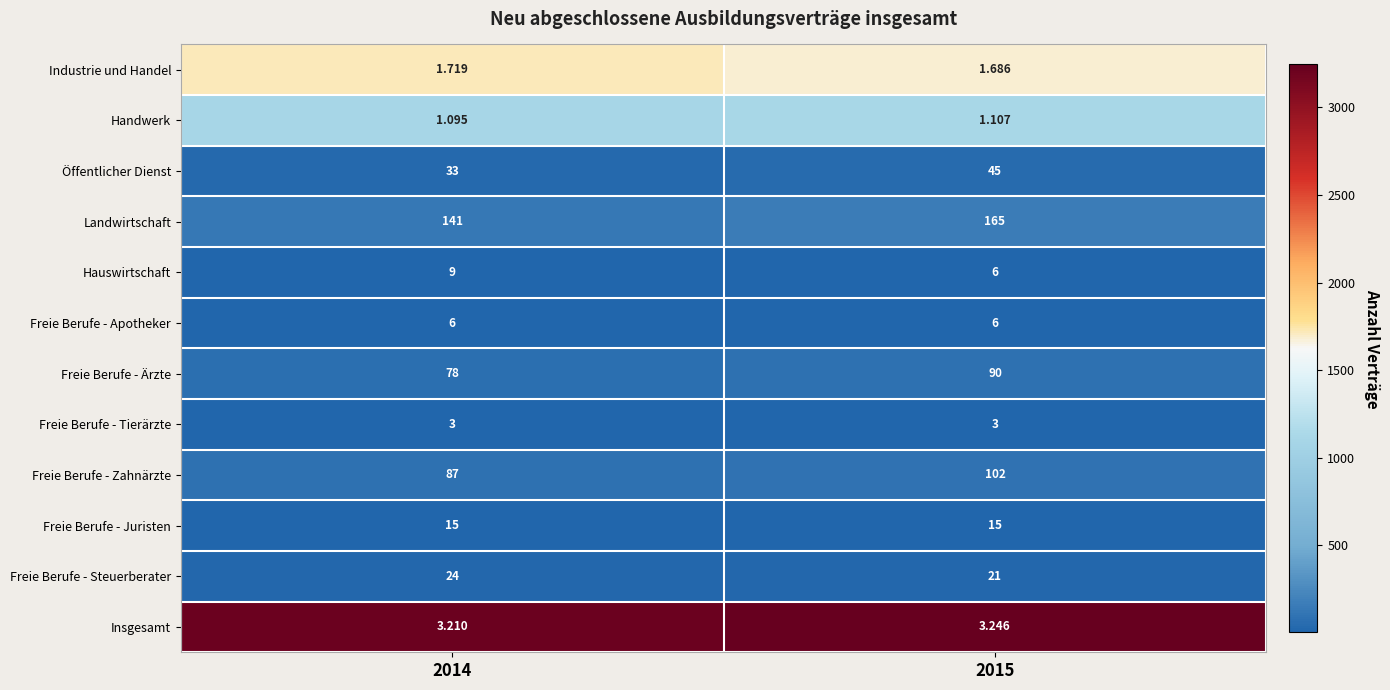

Rank the series by their maximum value, from highest to lowest.

Landwirtschaft, Freie Berufe - Zahnärzte, Freie Berufe - Ärzte, Öffentlicher Dienst, Freie Berufe - Steuerberater, Freie Berufe - Juristen, Hauswirtschaft, Freie Berufe - Apotheker, Insgesamt, Freie Berufe - Tierärzte, Industrie und Handel, Handwerk